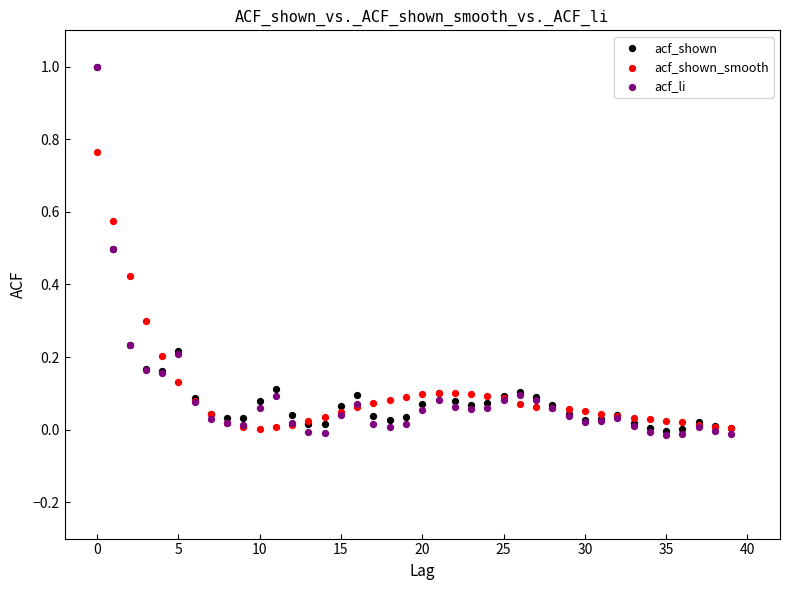

Which series contains the lowest Y value?

acf_li